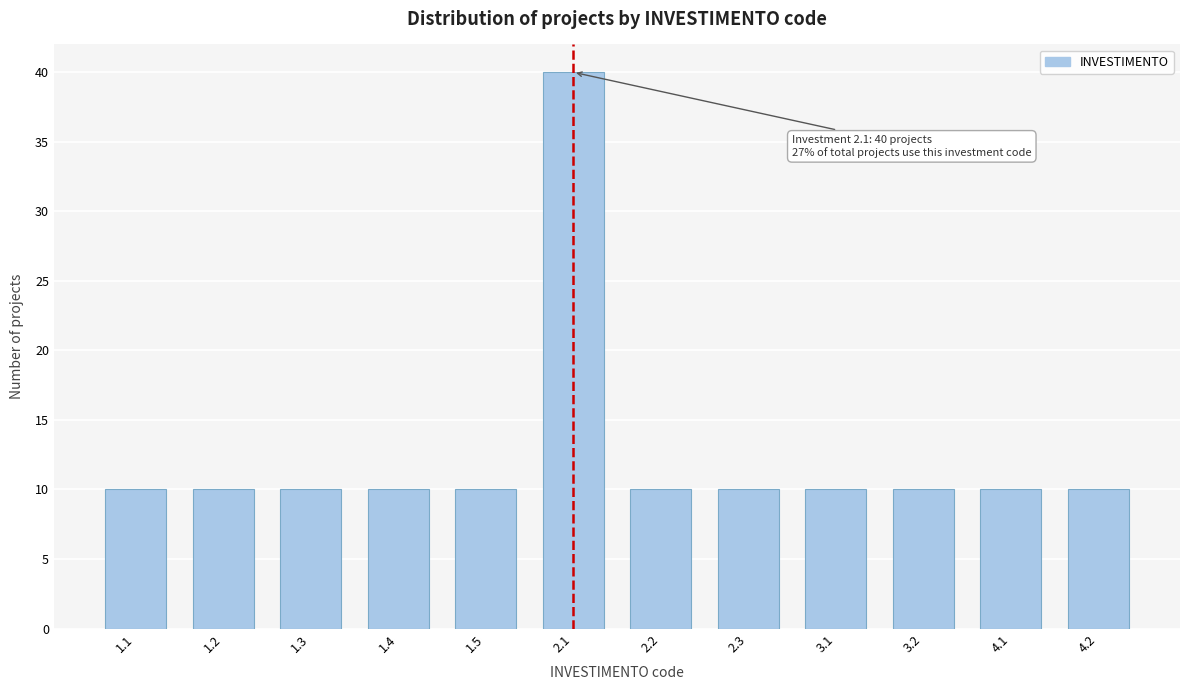

Reading left to right, extract all data points from this chart.

10	10	10	10	10	40	10	10	10	10	10	10